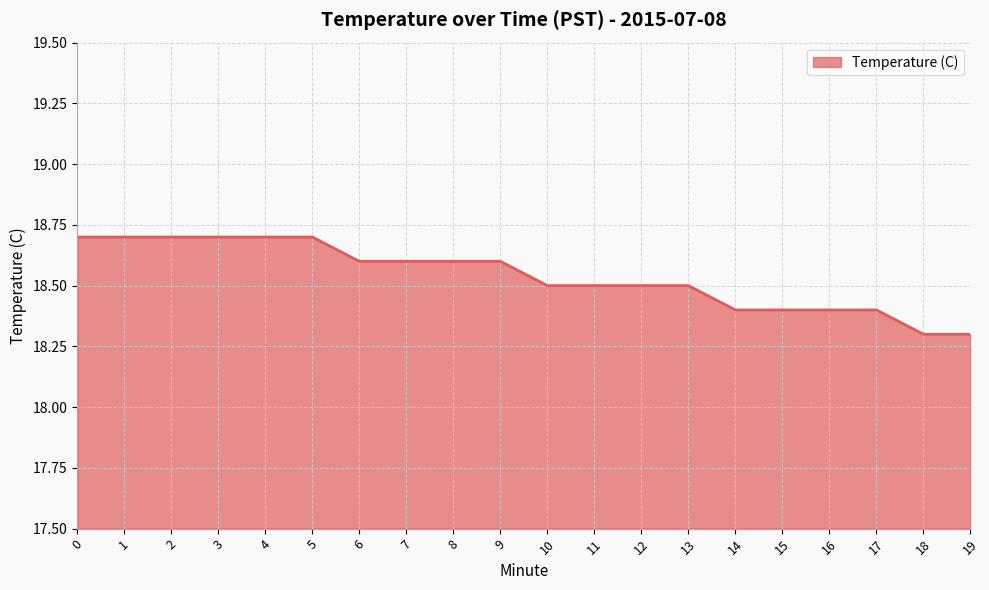

Reading left to right, extract all data points from this chart.

18.7	18.7	18.7	18.7	18.7	18.7	18.6	18.6	18.6	18.6	18.5	18.5	18.5	18.5	18.4	18.4	18.4	18.4	18.3	18.3